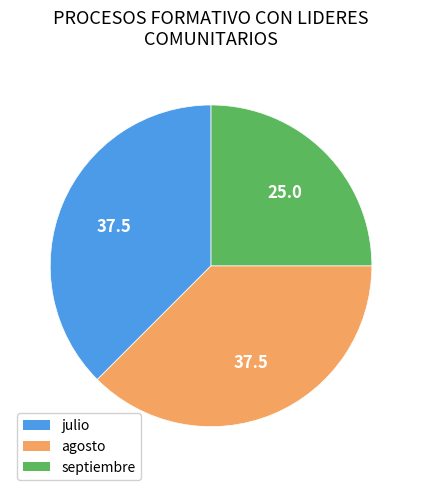

Which category has the smallest portion of the pie?

septiembre